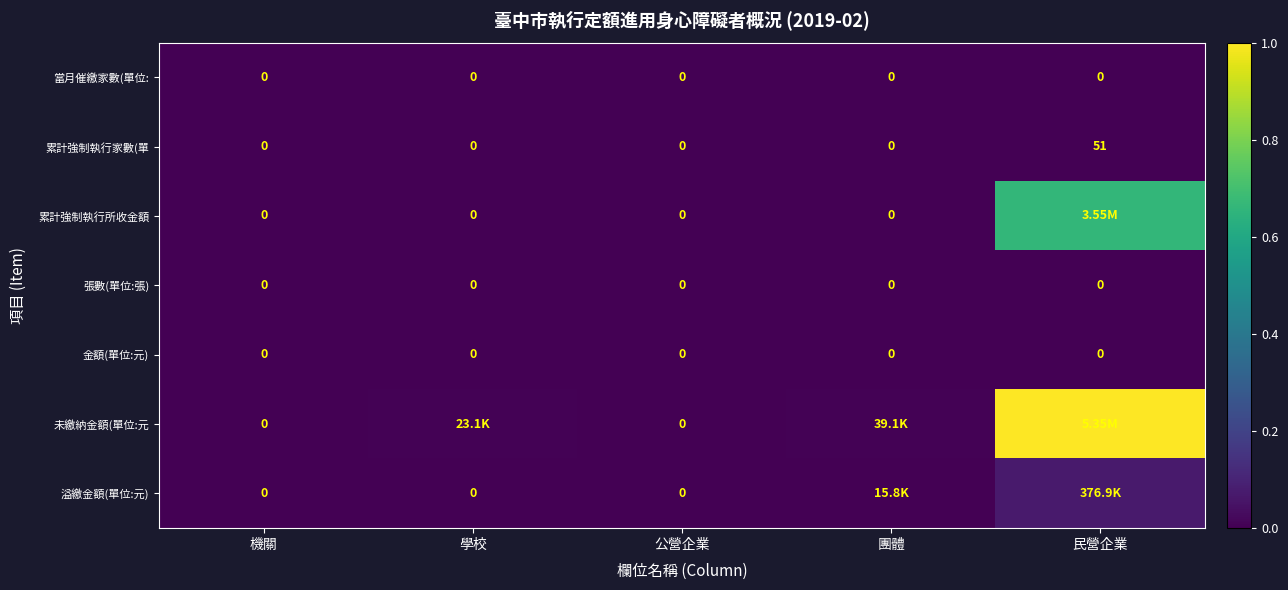

Is the value of 張數(單位:張) at 公營企業 greater than the value of 累計強制執行家數(單 at 民營企業?

No